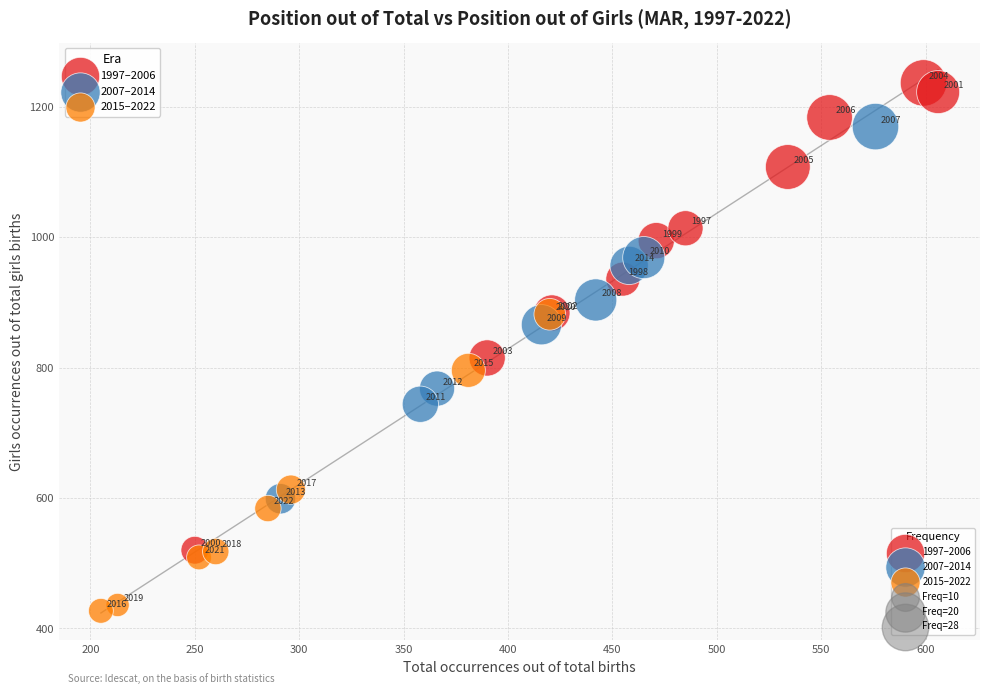

Which series contains the lowest Y value?

2015–2022